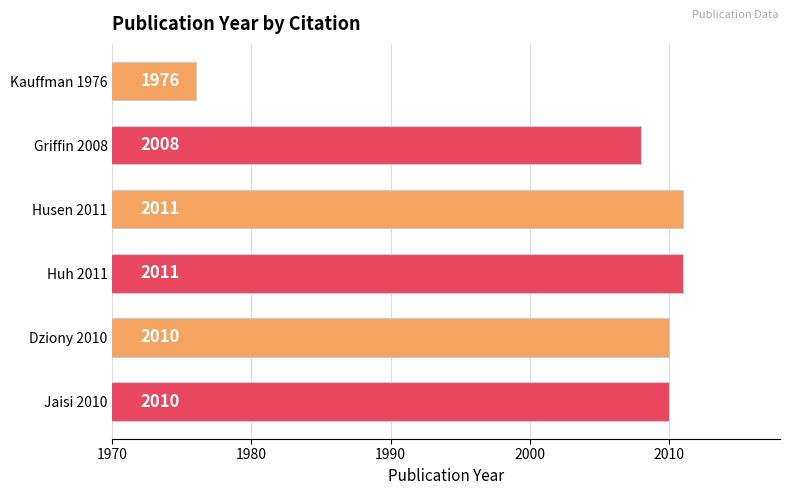

Does the chart contain any negative values?

No